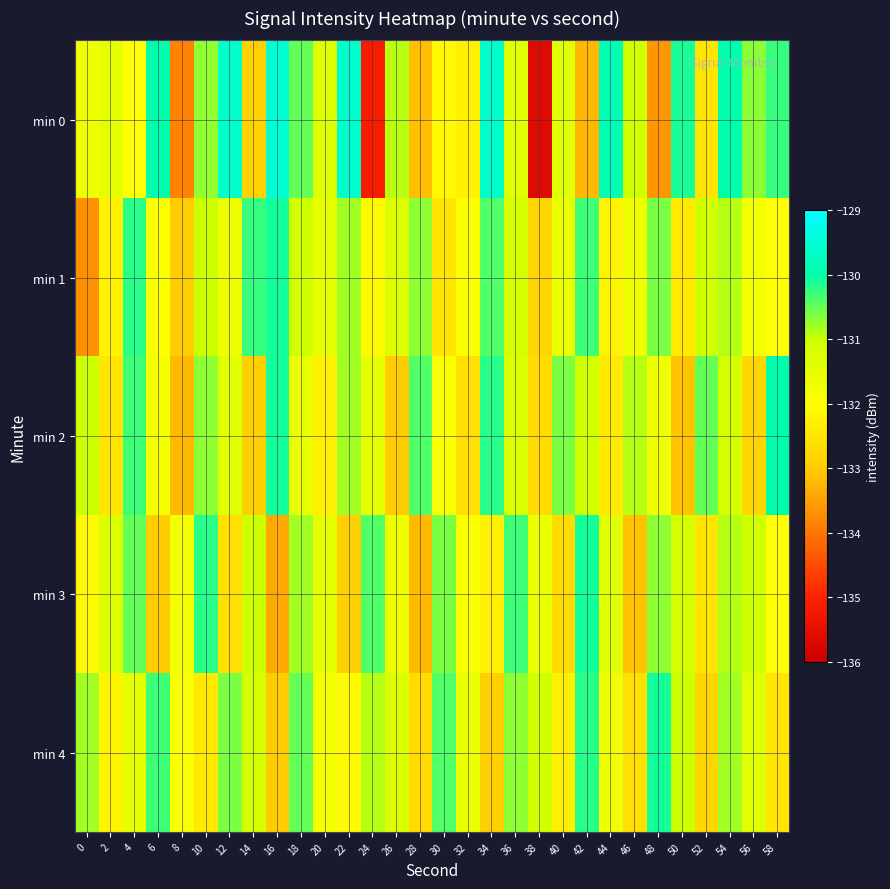

What is the total value across all series at 54?

-653.8